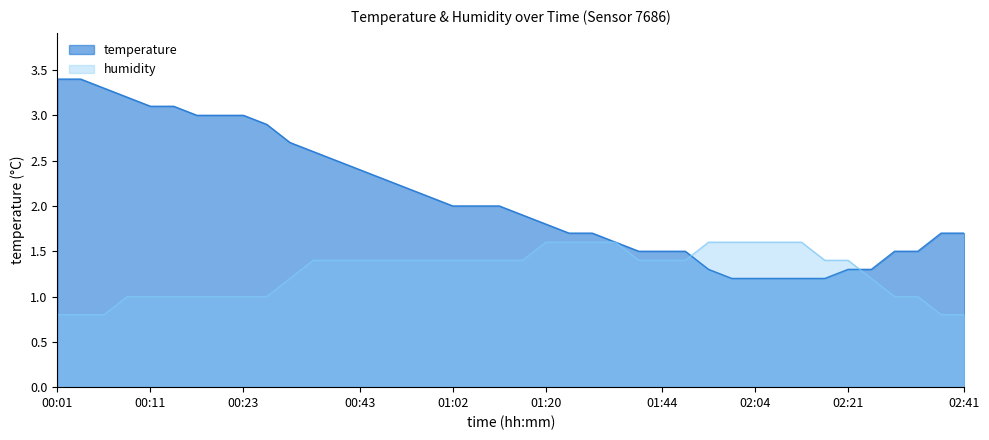

What is the total value across all series at 00:23?

4.0